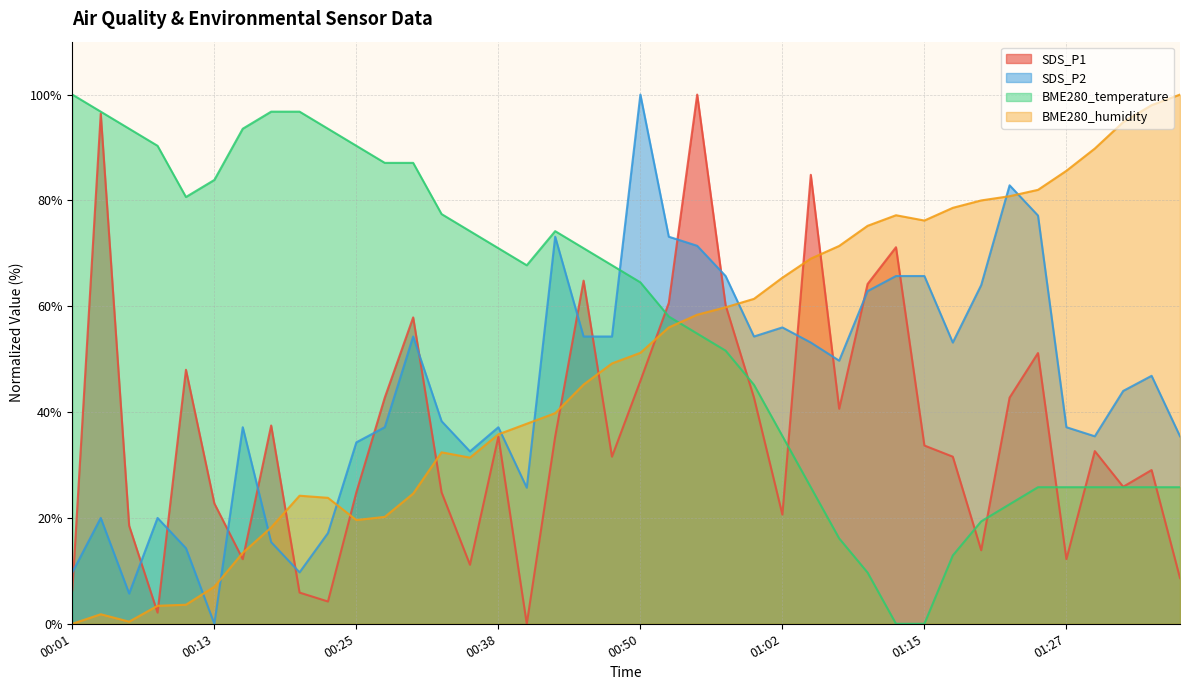

Does the chart have visible grid lines?

Yes